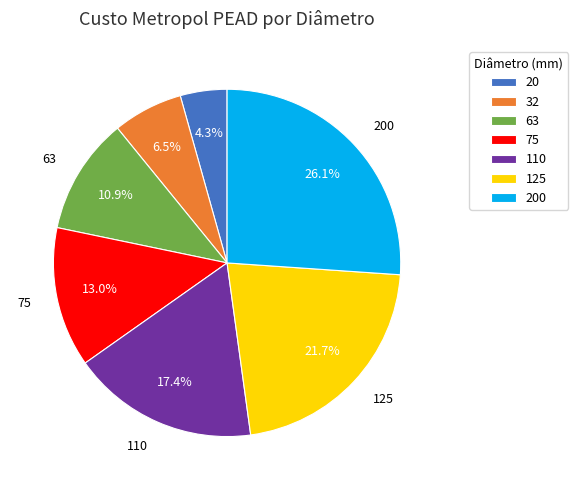

What is the smallest slice in the pie chart?

20